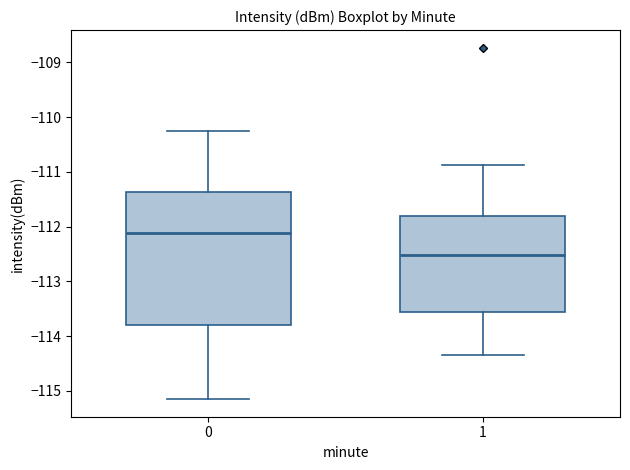

Which box has the highest median line?

0